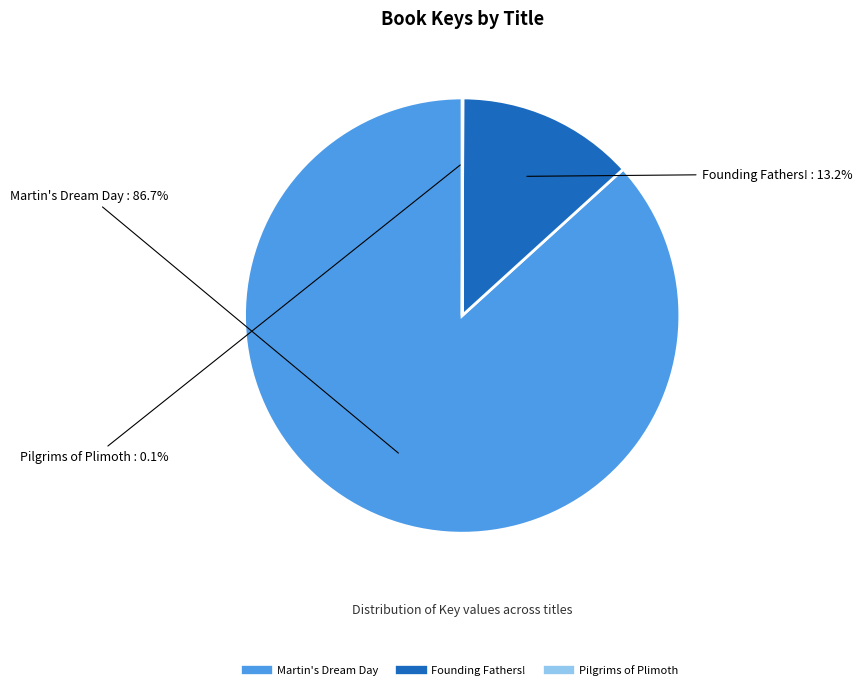

Which category has the biggest portion of the pie?

Martin's Dream Day